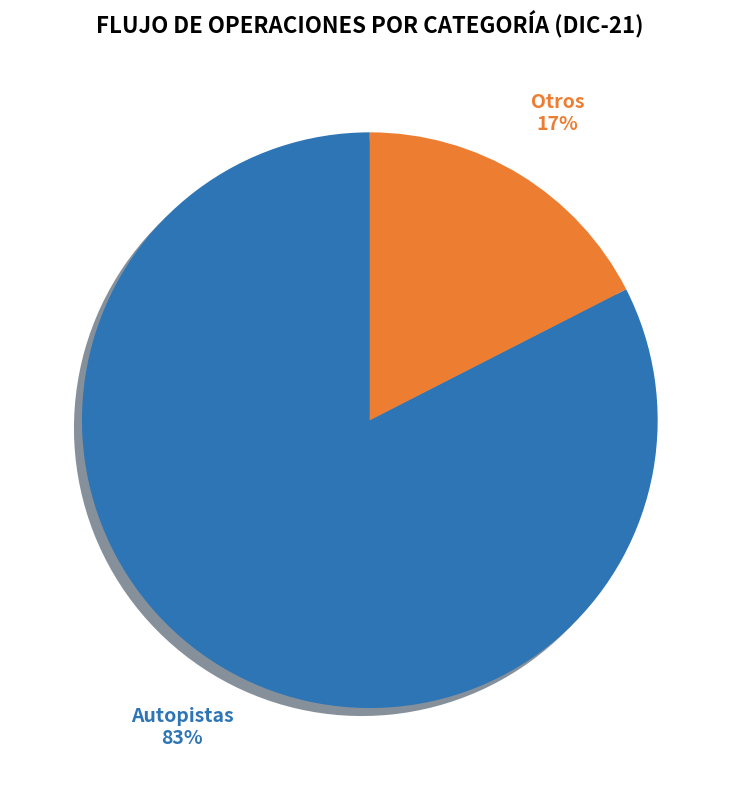

Is it true that Autopistas is 72% of the pie?

False